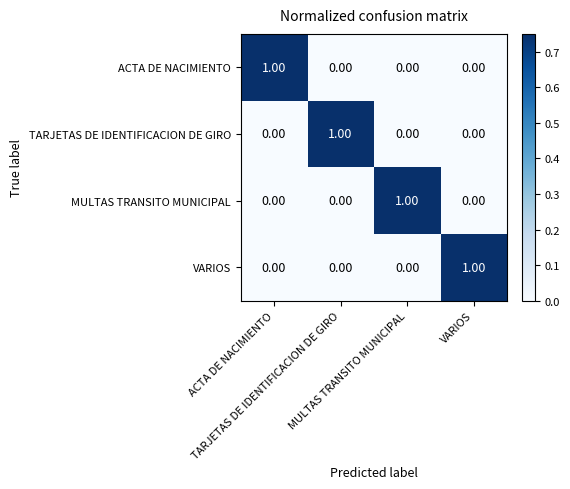

Count the number of data series in this chart.

4